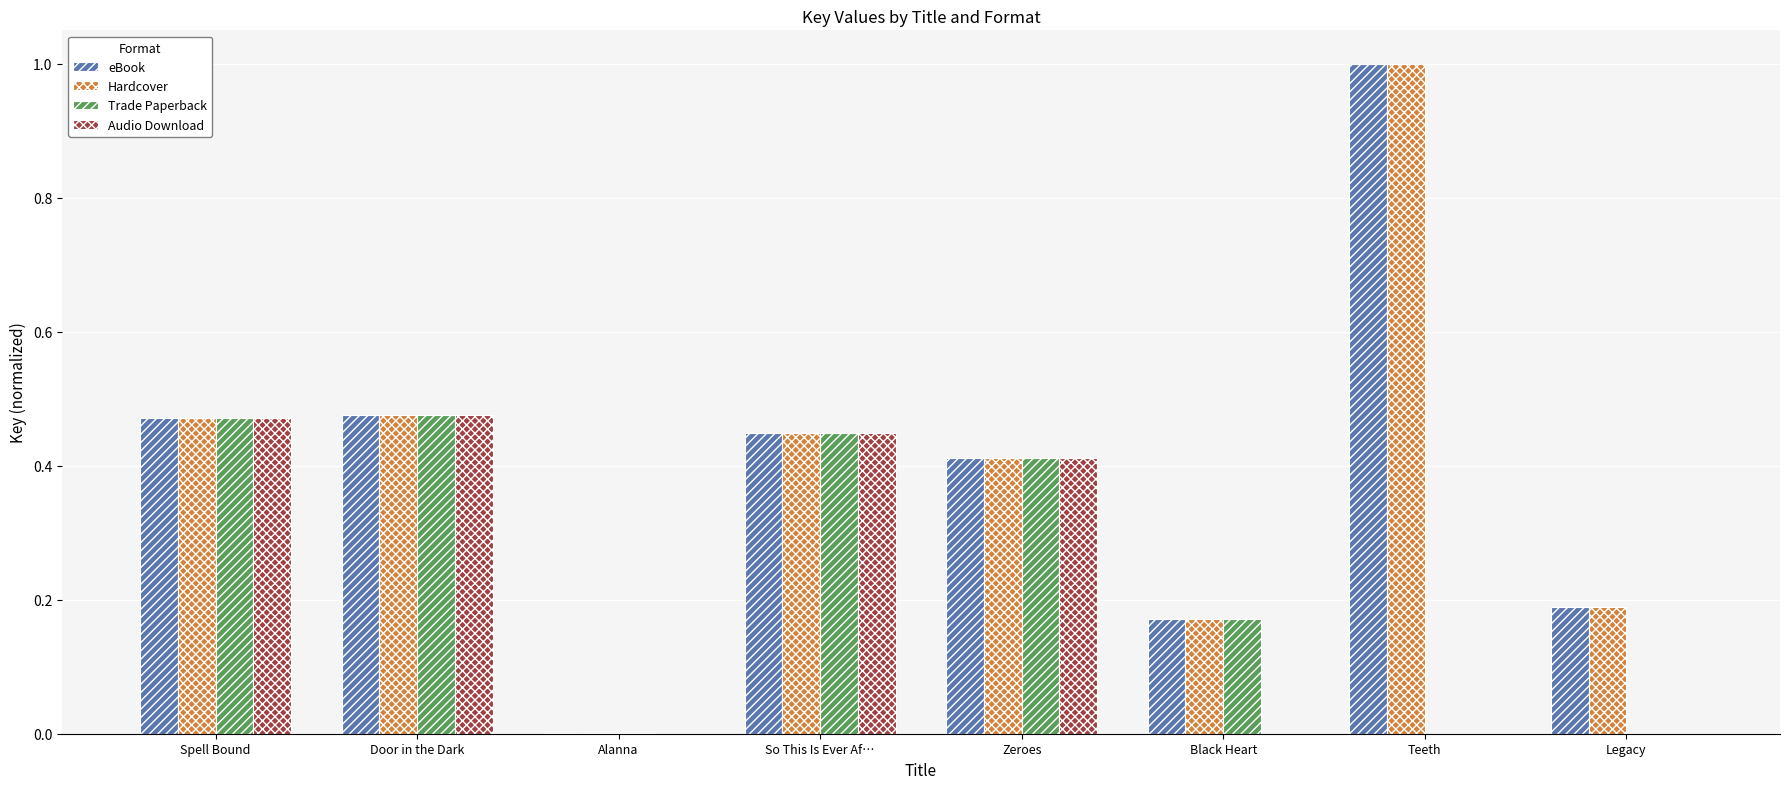

Is the value of Audio Download at Spell Bound greater than the value of Trade Paperback at Legacy?

Yes